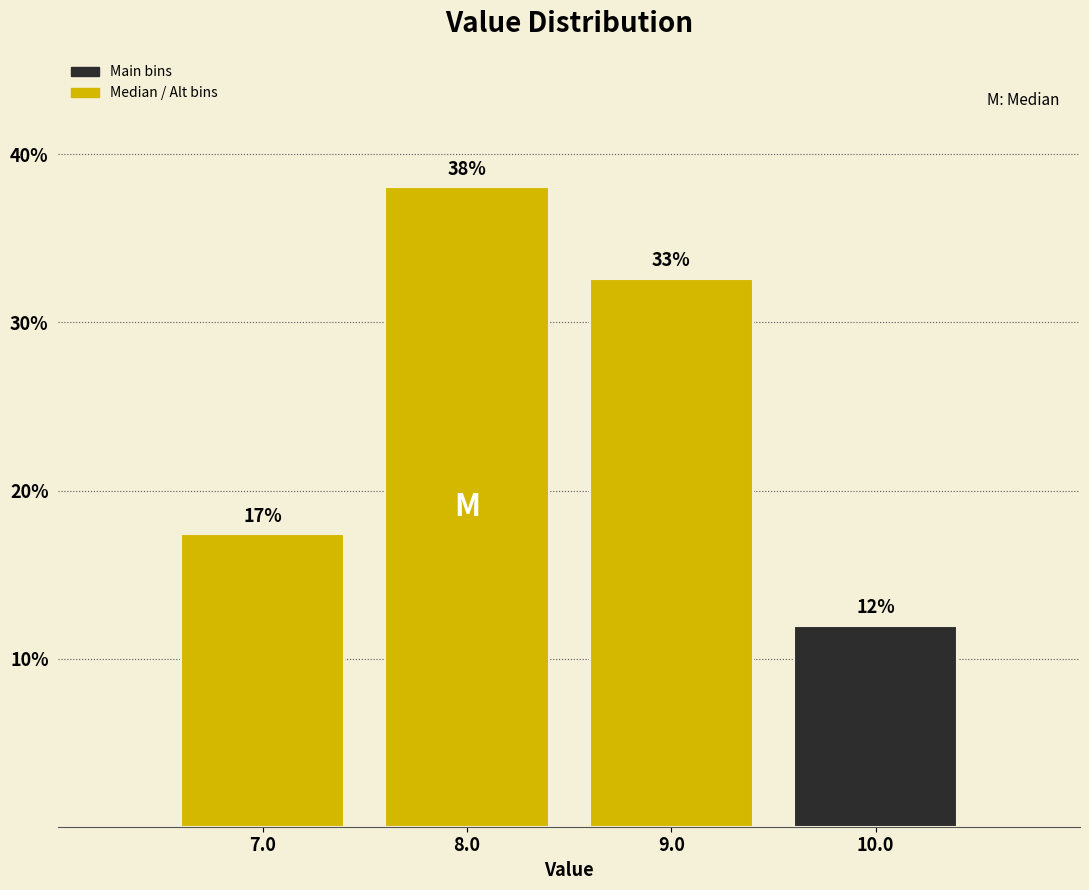

Over which range of the x-axis is the bar tallest?

7.5 to 8.5